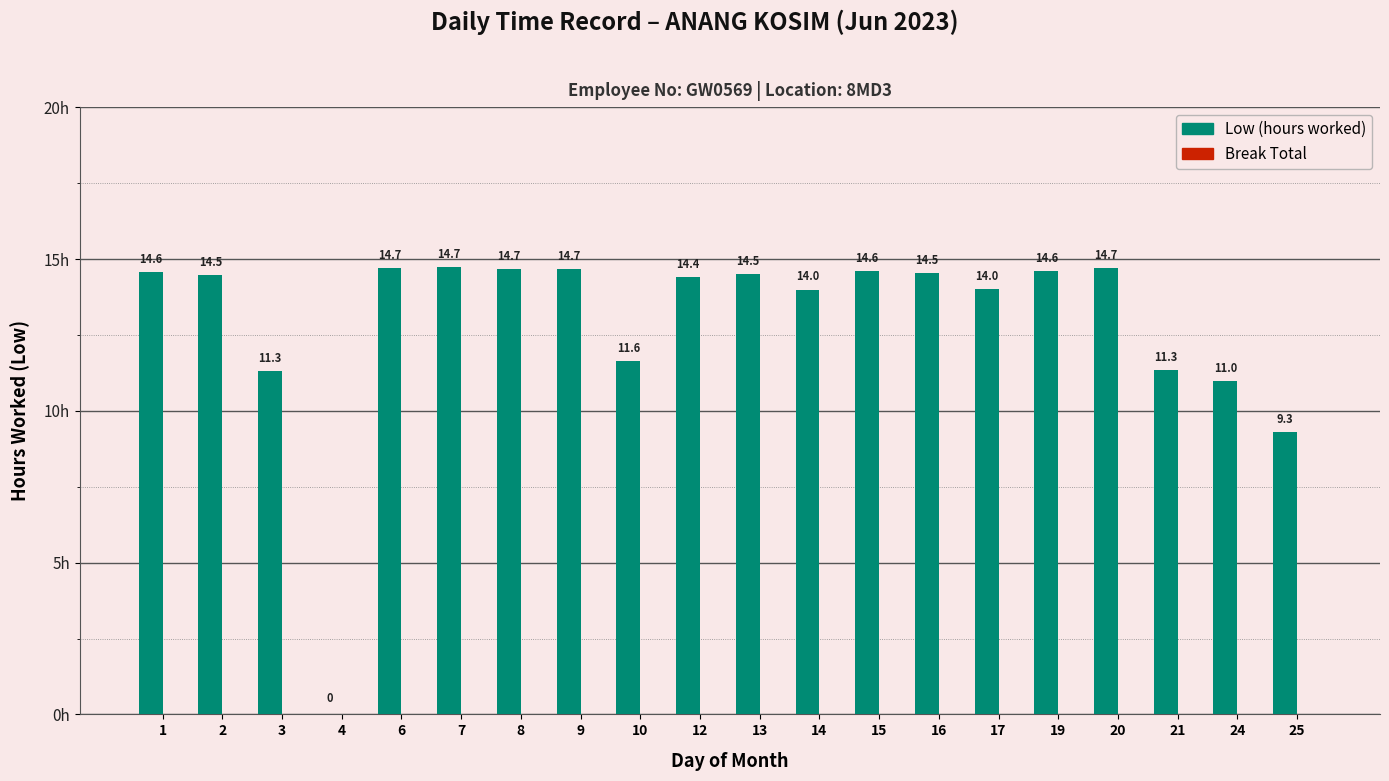

Reading left to right, list all the values displayed in this chart.

1=14.6	2=14.5	3=11.3	4=0.0	6=14.7	7=14.7	8=14.7	9=14.7	10=11.6	12=14.4	13=14.5	14=14.0	15=14.6	16=14.5	17=14.0	19=14.6	20=14.7	21=11.3	24=11.0	25=9.3